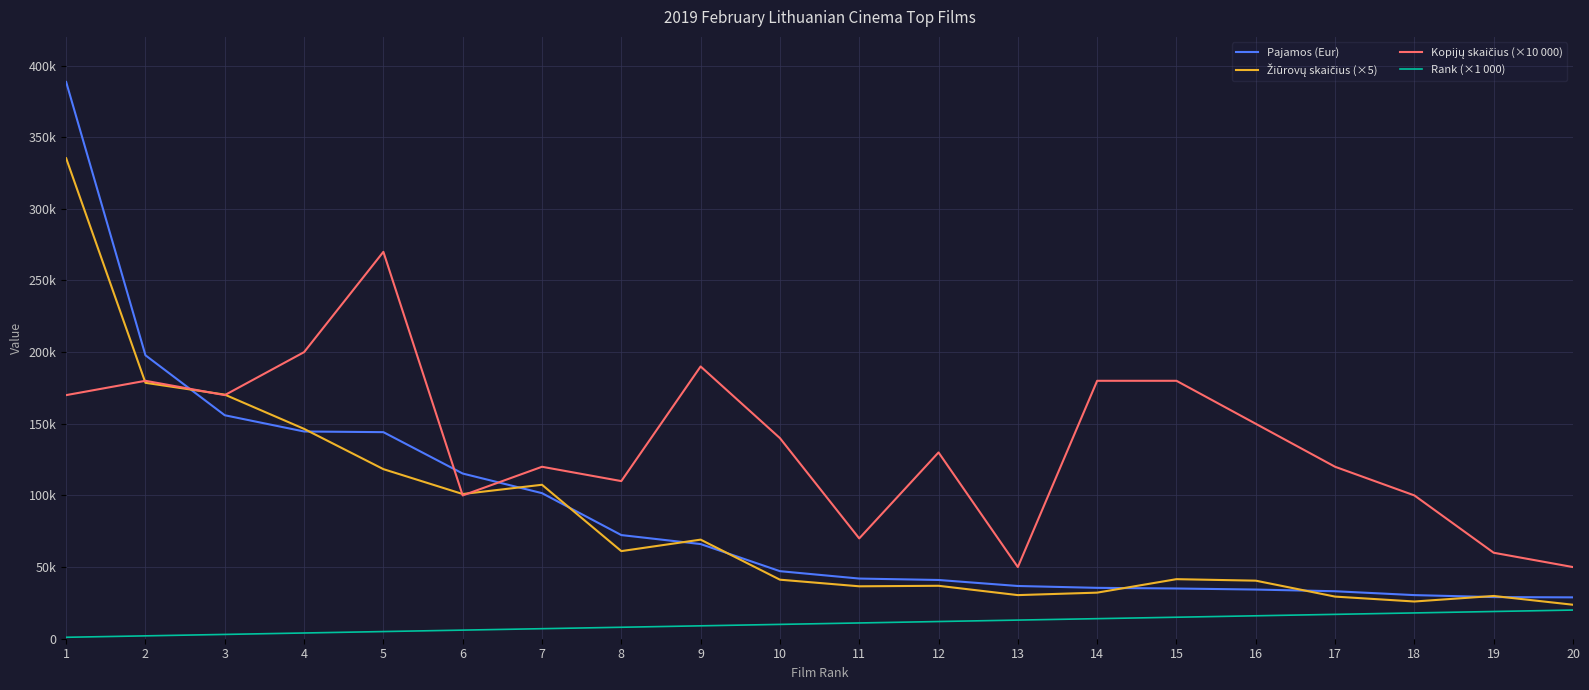

Does the chart have visible grid lines?

Yes